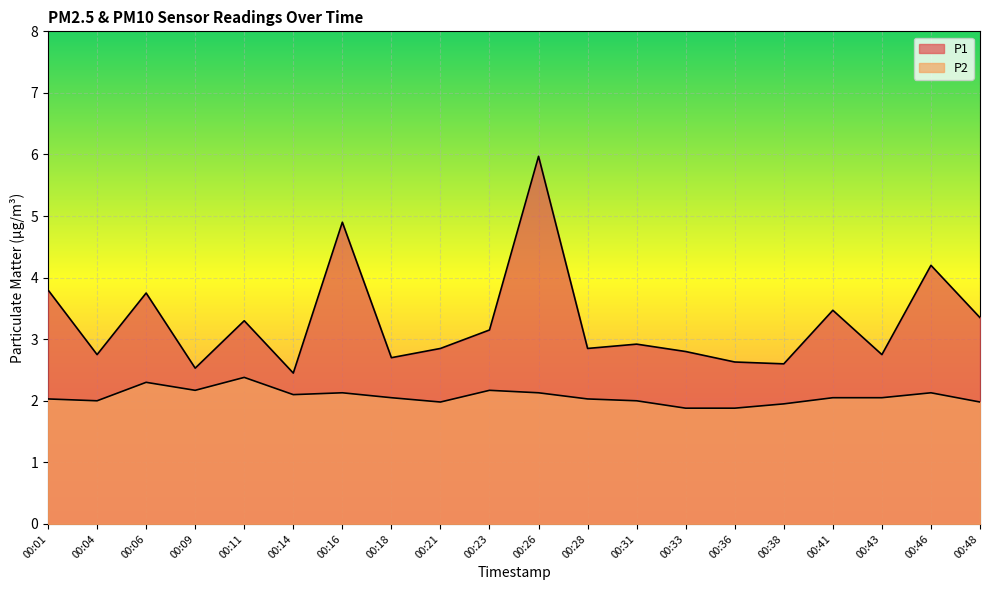

What is the sum of the P2 values at 00:28 and 00:36?

3.9